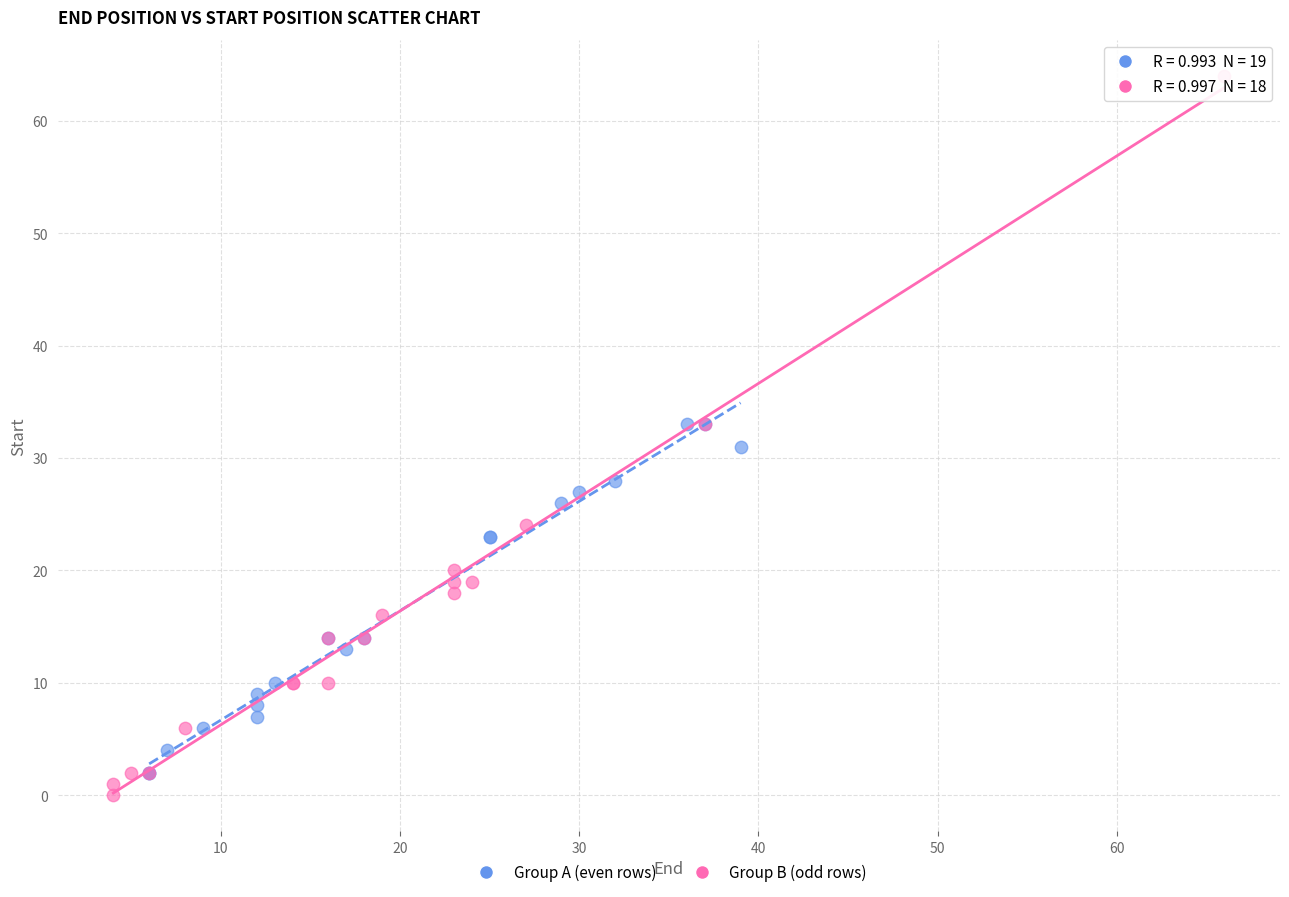

Which series reaches the maximum Y coordinate?

Group B (odd rows)